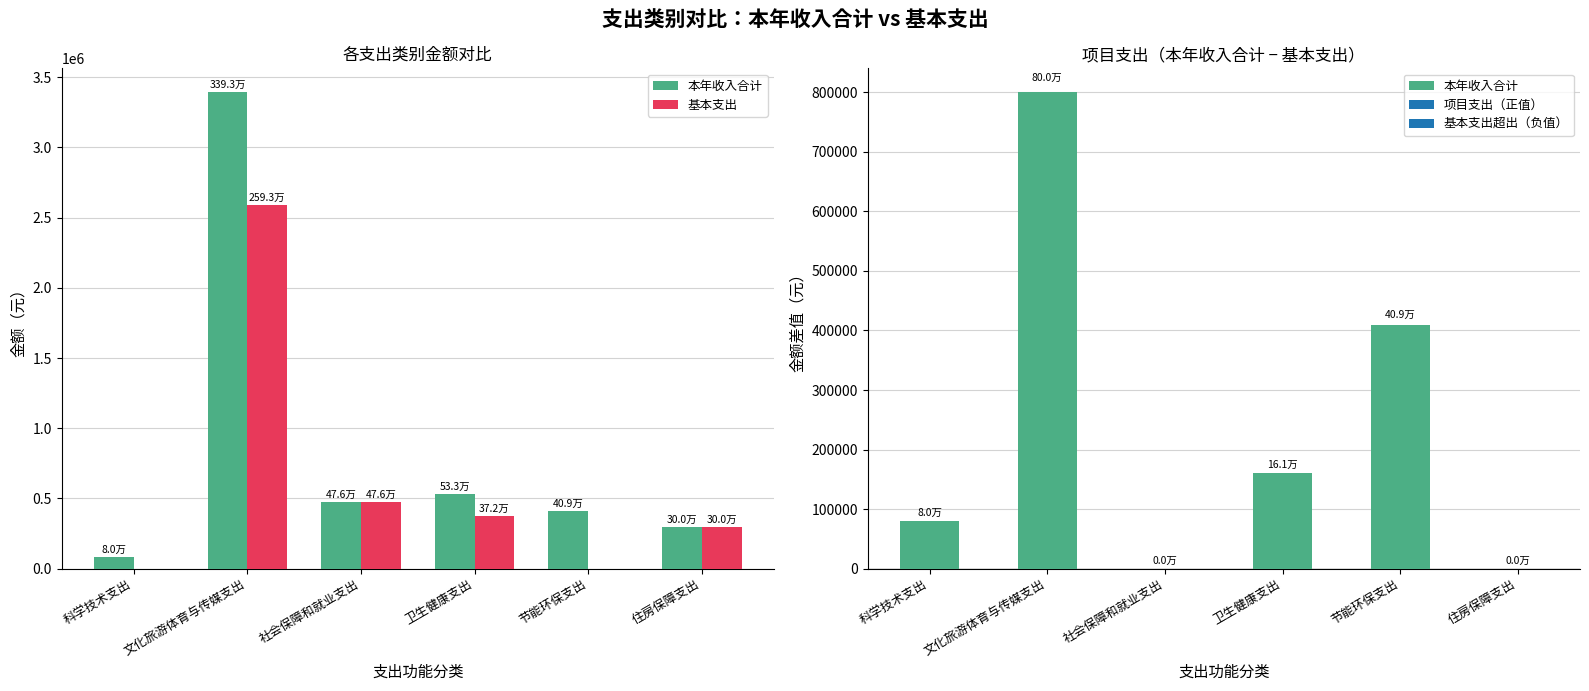

Does the chart contain stacked bars?

No